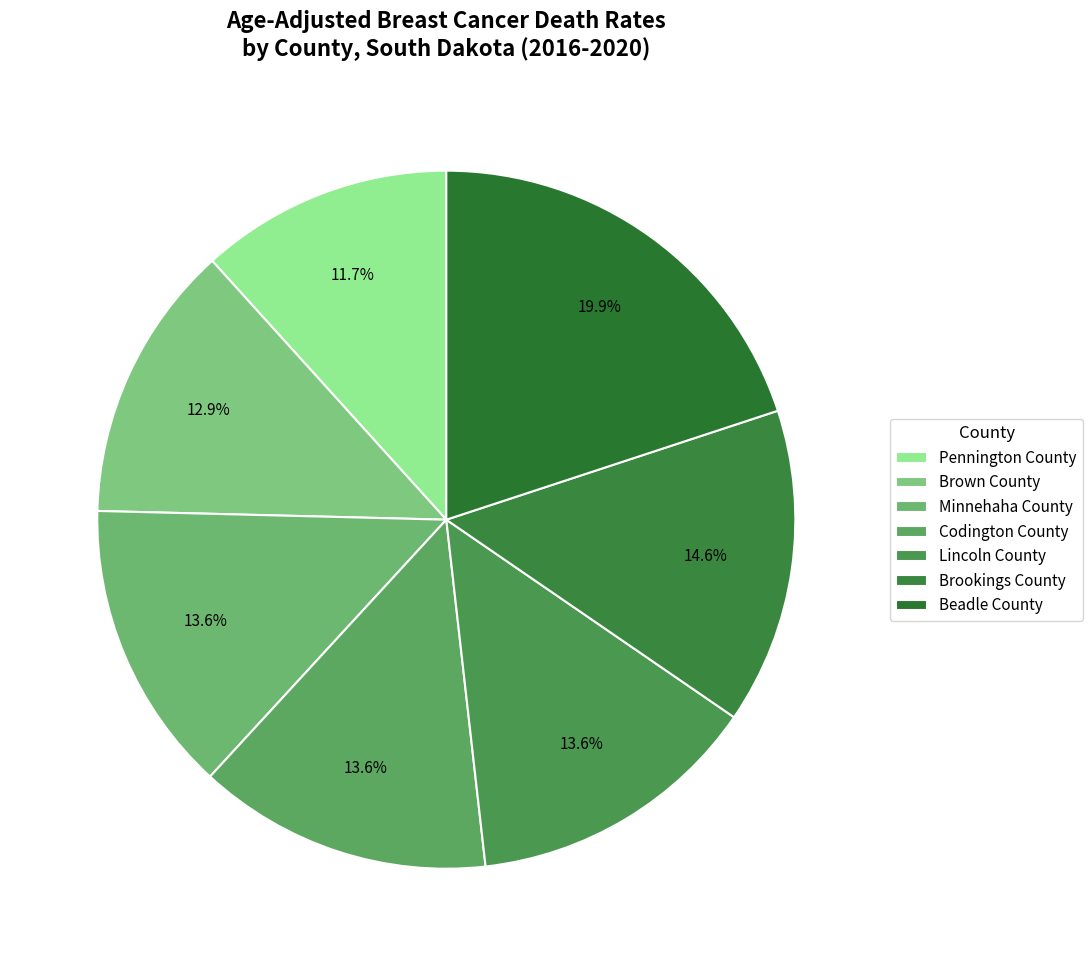

Between Lincoln County and Brookings County, which is larger?

Brookings County